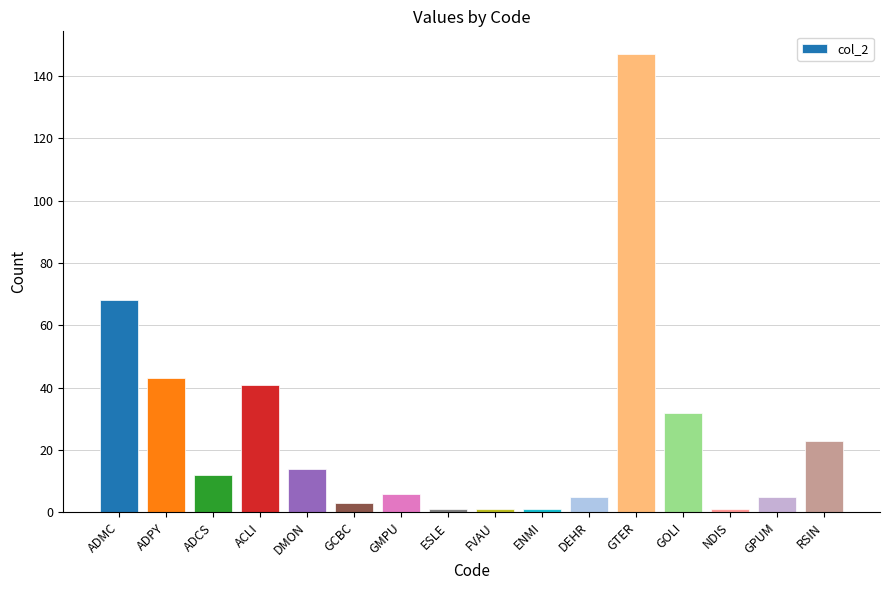

Is it true that the value at ESLE is 1?

True